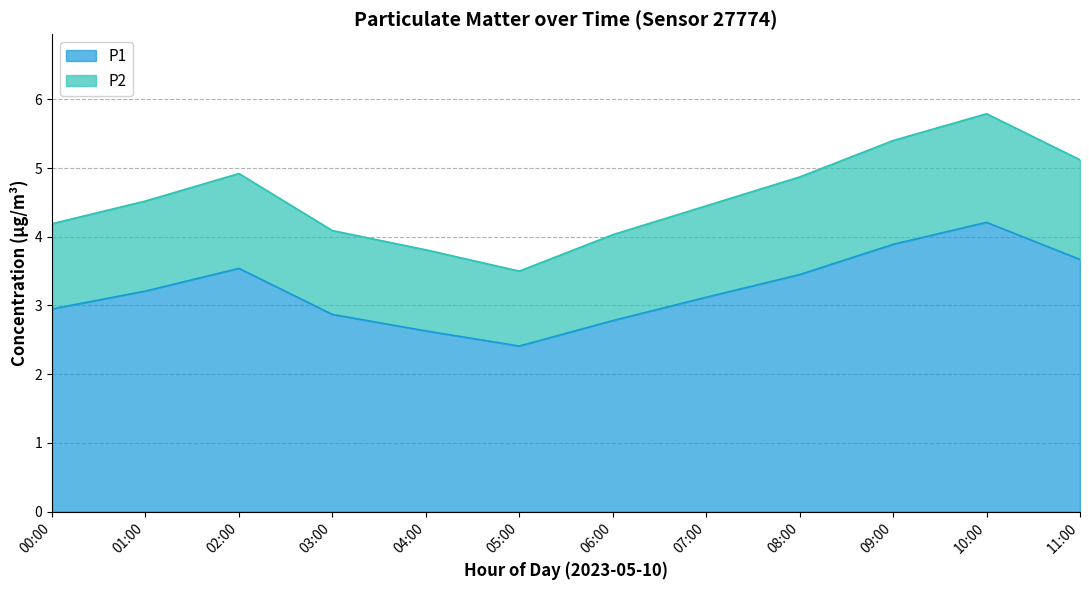

Reading left to right, what are all the values shown in this chart?

P1: 00:00=3.0	01:00=3.2	02:00=3.5	03:00=2.9	04:00=2.6	05:00=2.4	06:00=2.8	07:00=3.1	08:00=3.5	09:00=3.9	10:00=4.2	11:00=3.7
P2: 00:00=4.2	01:00=4.5	02:00=4.9	03:00=4.1	04:00=3.8	05:00=3.5	06:00=4.0	07:00=4.5	08:00=4.9	09:00=5.4	10:00=5.8	11:00=5.1